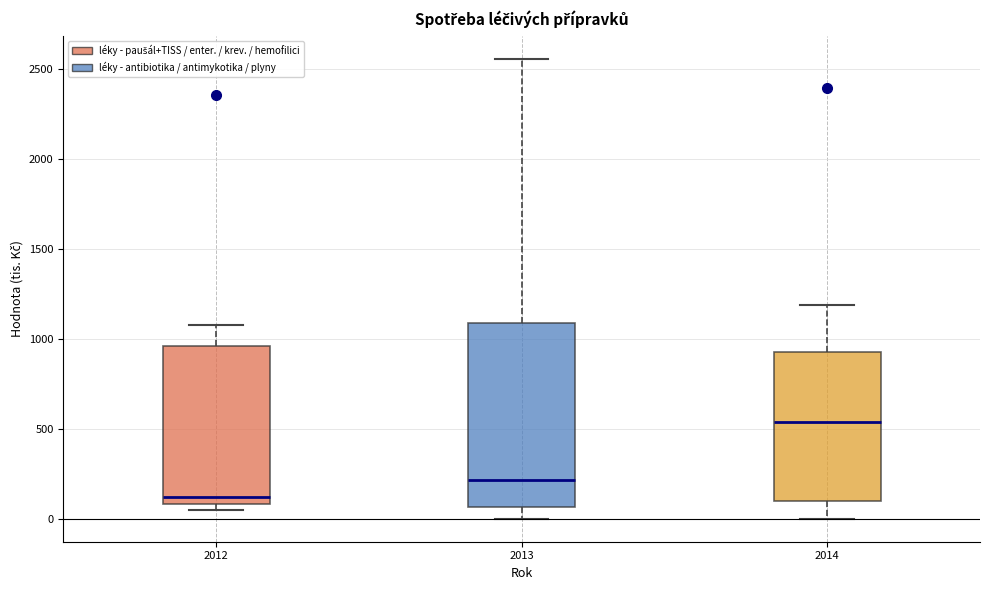

Where does the upper whisker of the box at x = 2013 end on the y-axis? The values are not printed on the chart, so give them approximately, as read against the axis.

2550